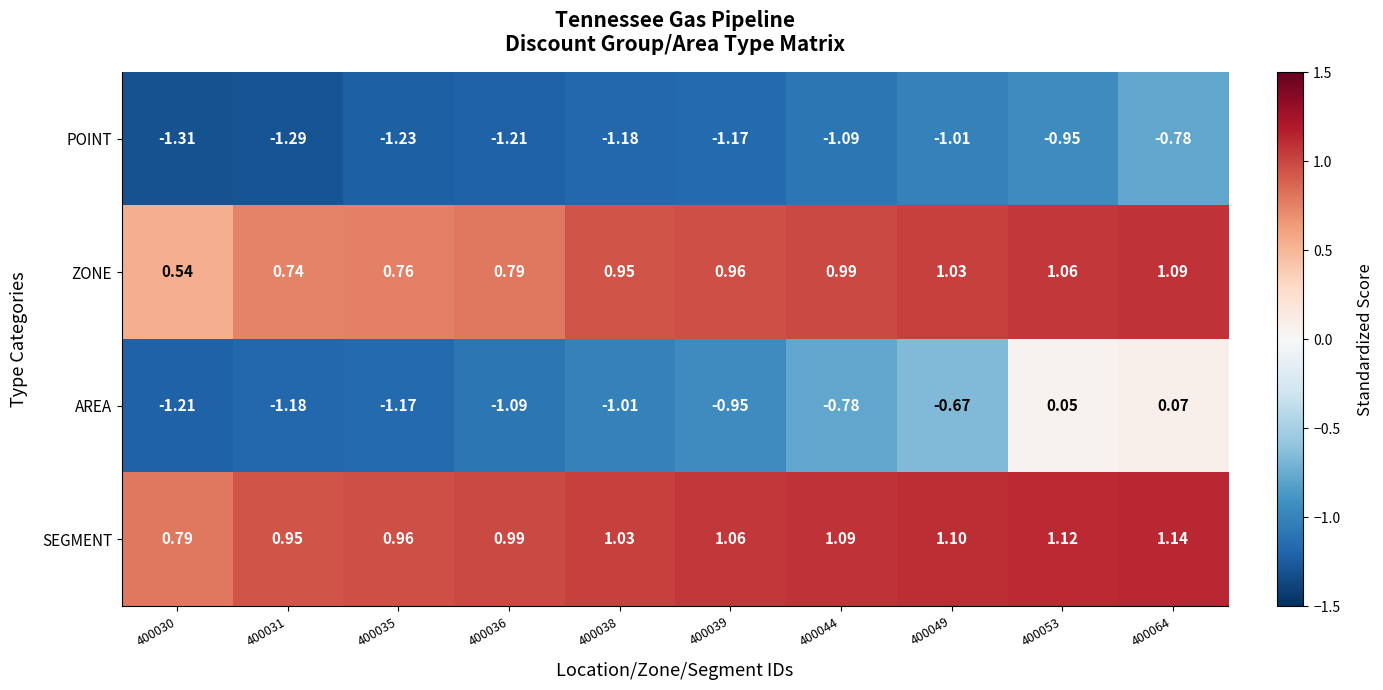

Between 400036 and 400049, which series saw the biggest shift?

AREA